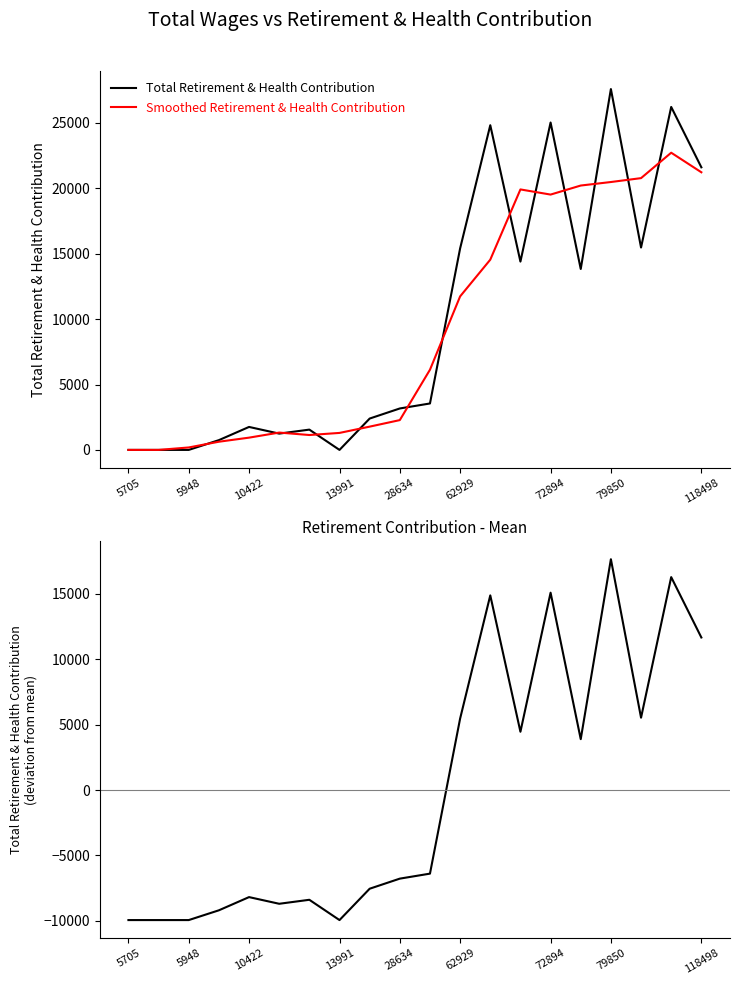

How many times do Smoothed Retirement & Health Contribution and Difference from Mean cross each other?

2